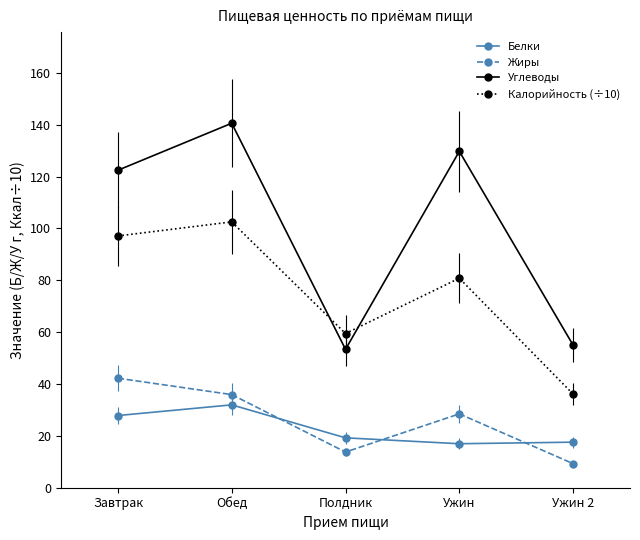

What is the total value across all series at Ужин?

256.0